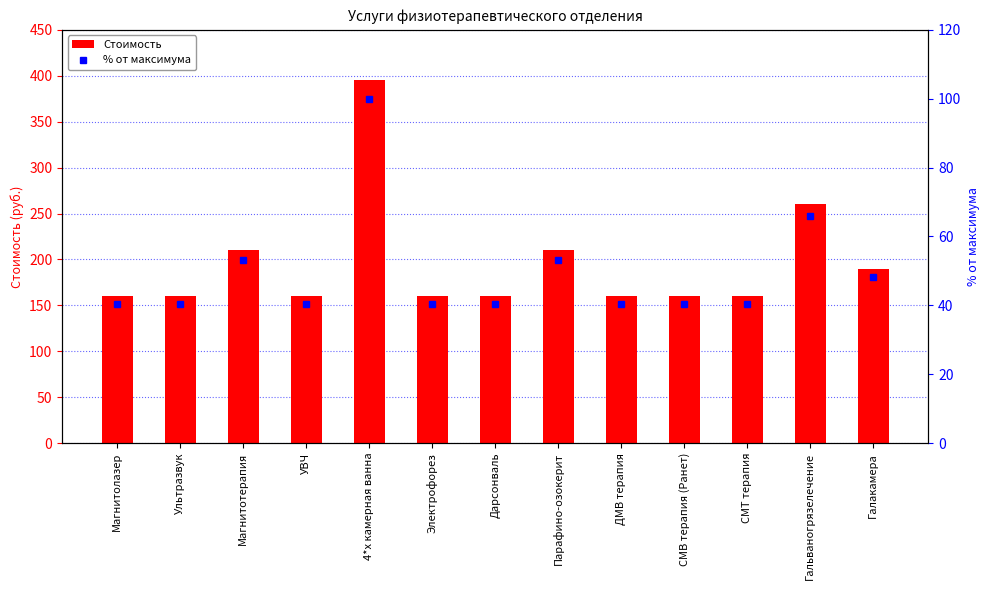

What is the total value across all series at Ультразвук?

200.5